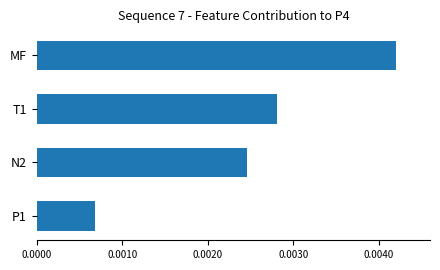

Rank the categories by value from highest to lowest.

MF, T1, N2, P1